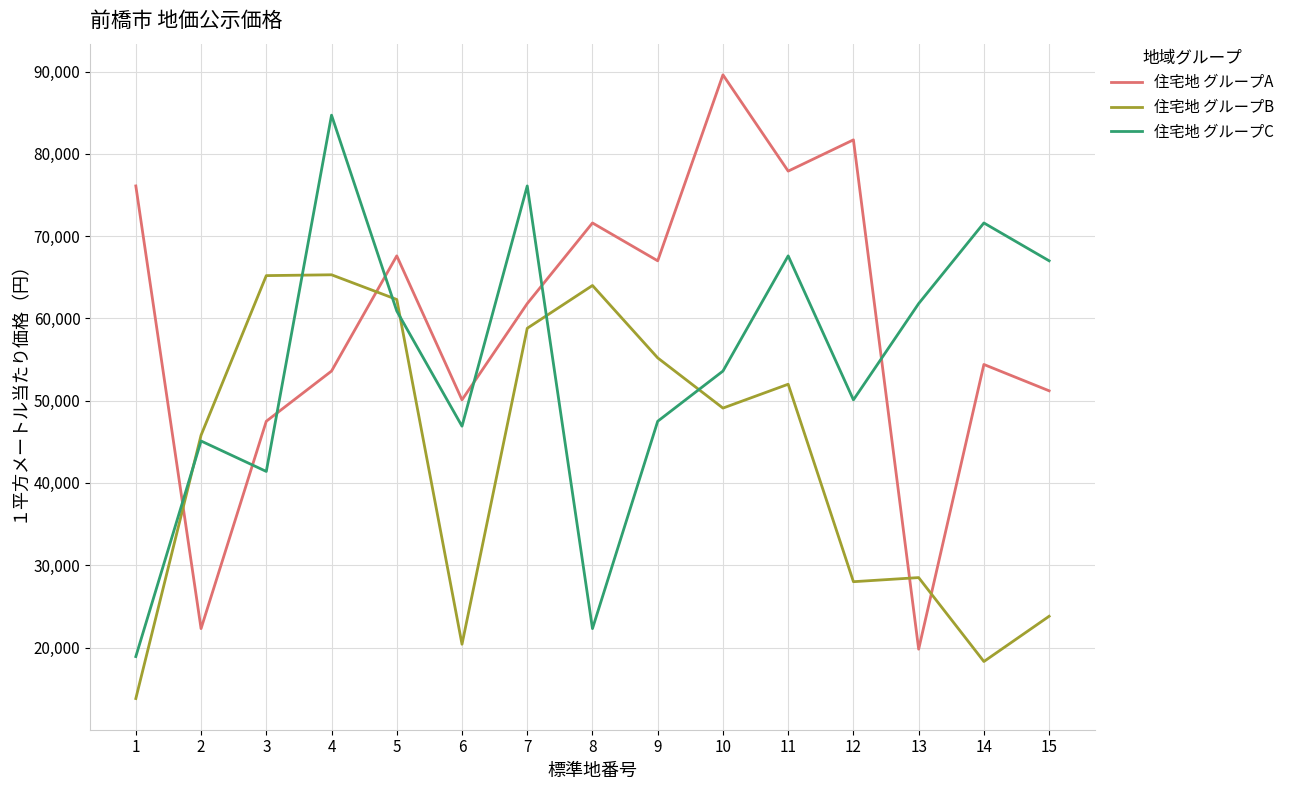

What is the difference between the highest and lowest values at 7?

17300